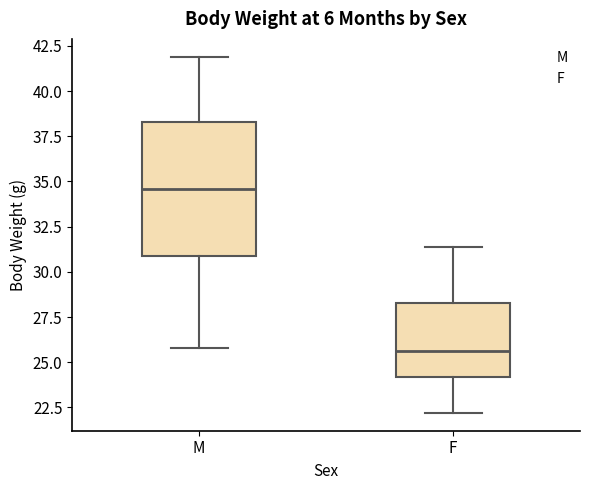

Which box's median line is the lowest?

F